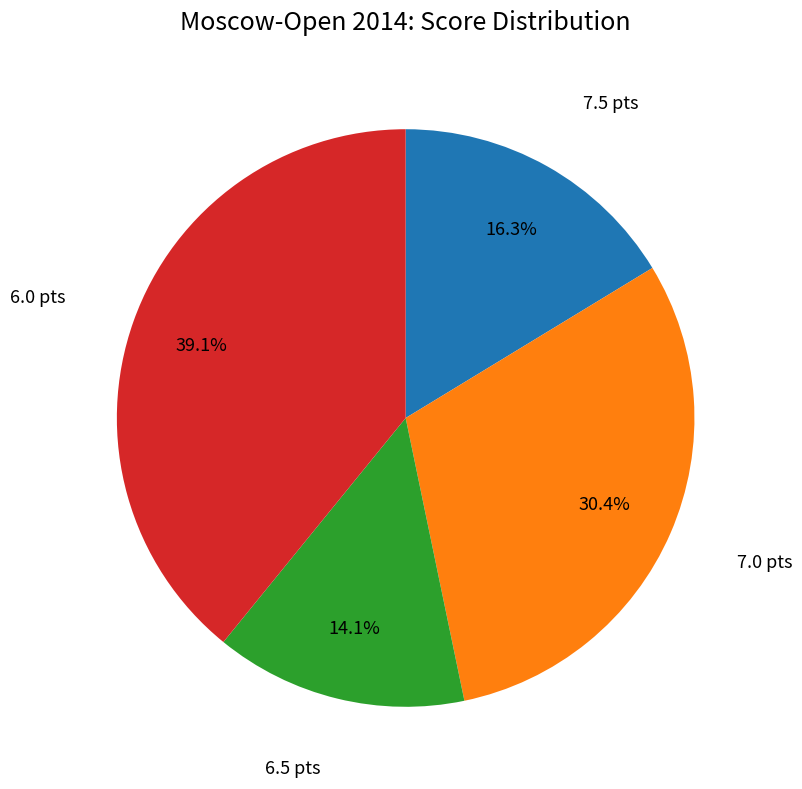

Is there any slice that represents more than half of the pie?

No